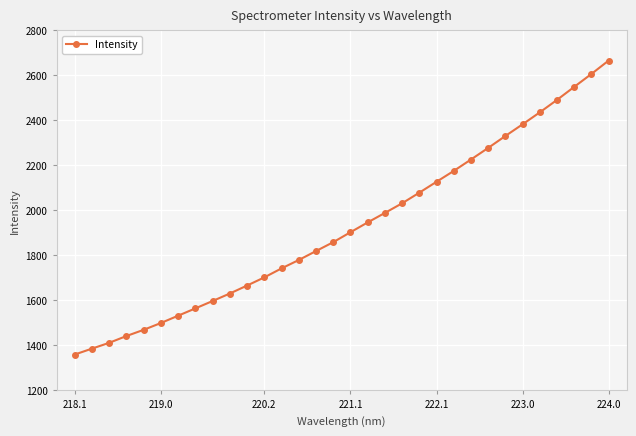

How many values exceed 1903?

16